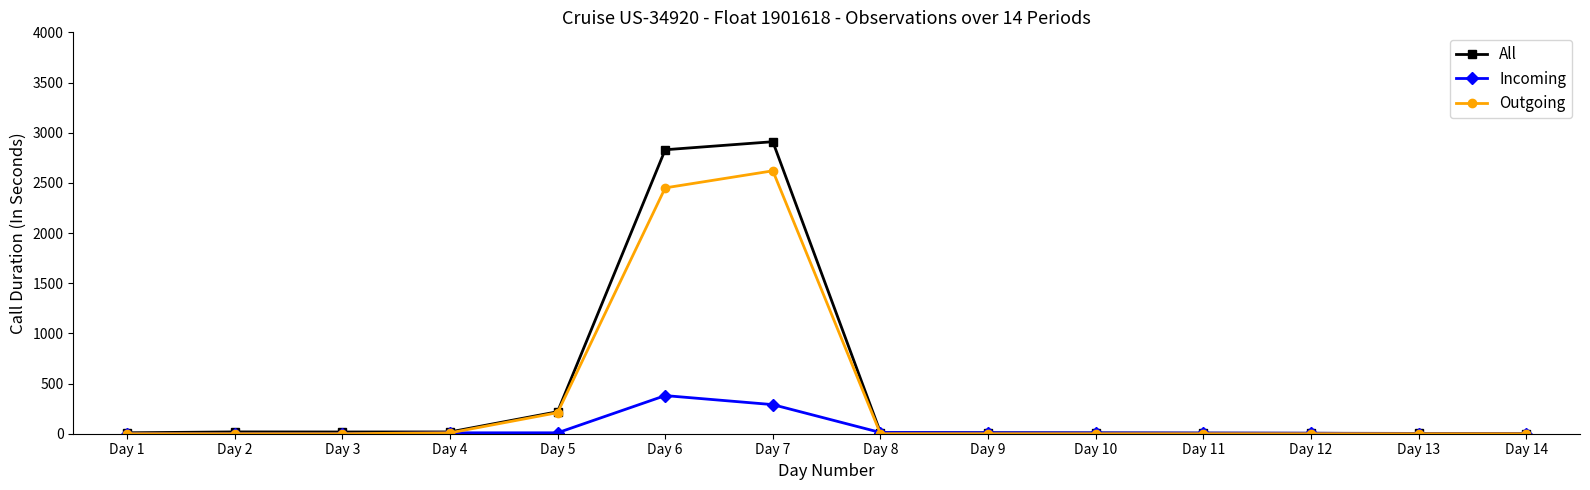

Does the chart have visible grid lines?

No